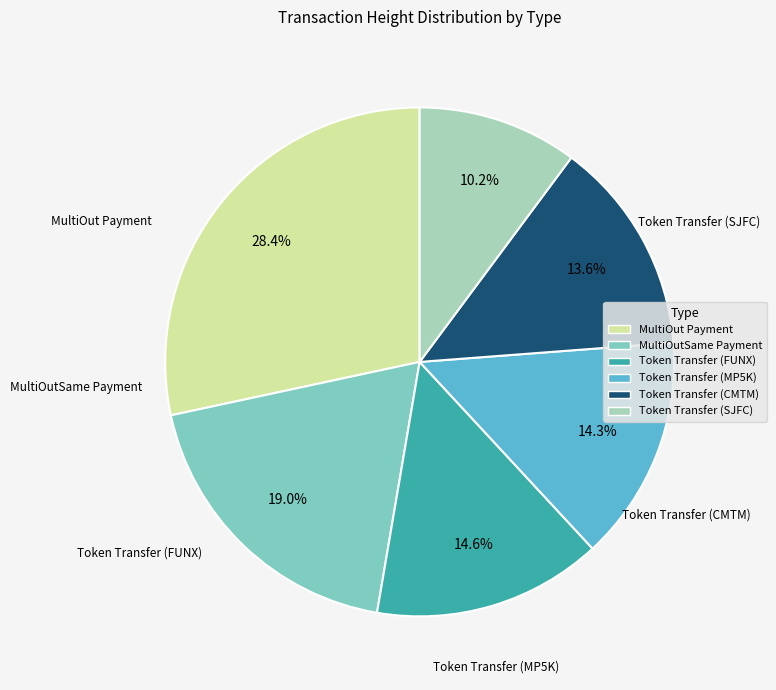

Is it true that Token Transfer (MP5K) is 23% of the pie?

False